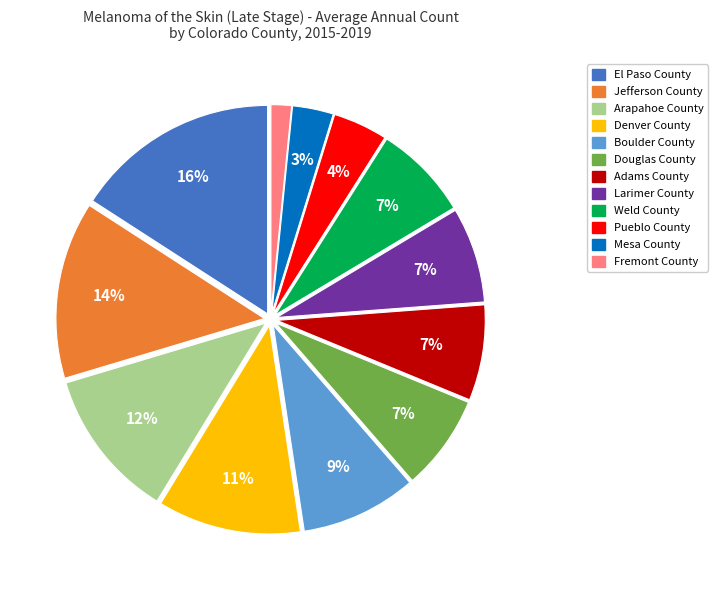

True or false: Weld County accounts for 7% of the total.

True